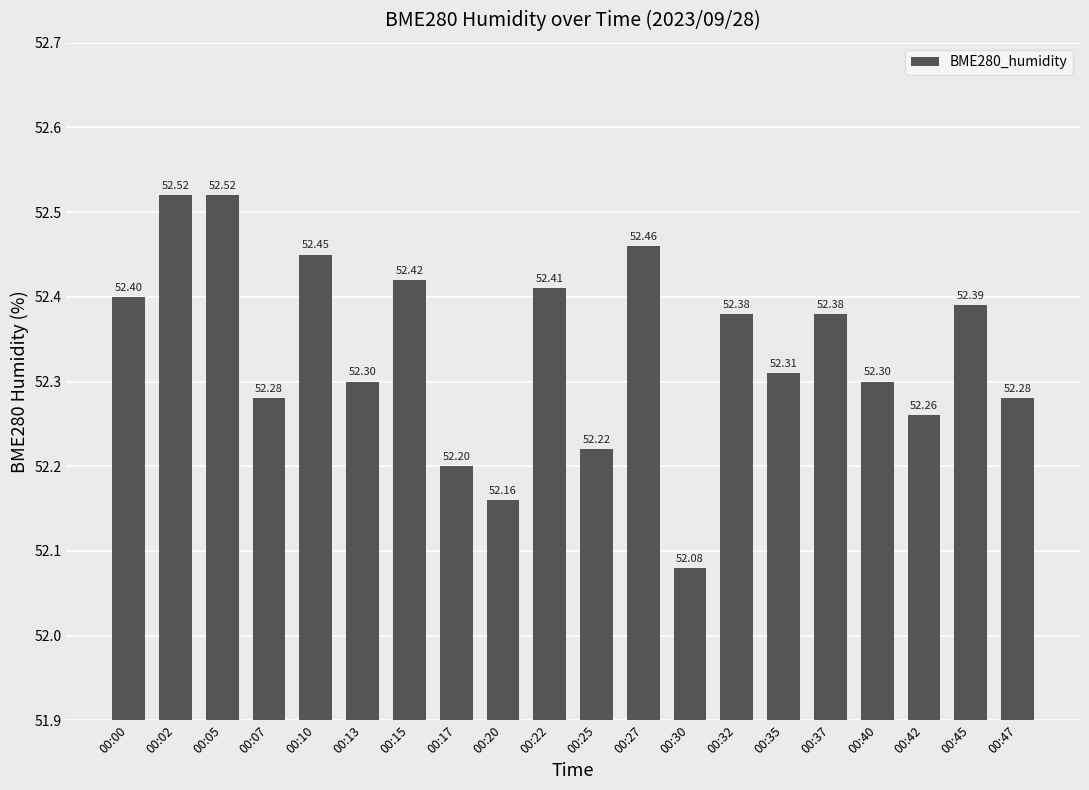

At which category does the chart reach its minimum across all series?

00:30